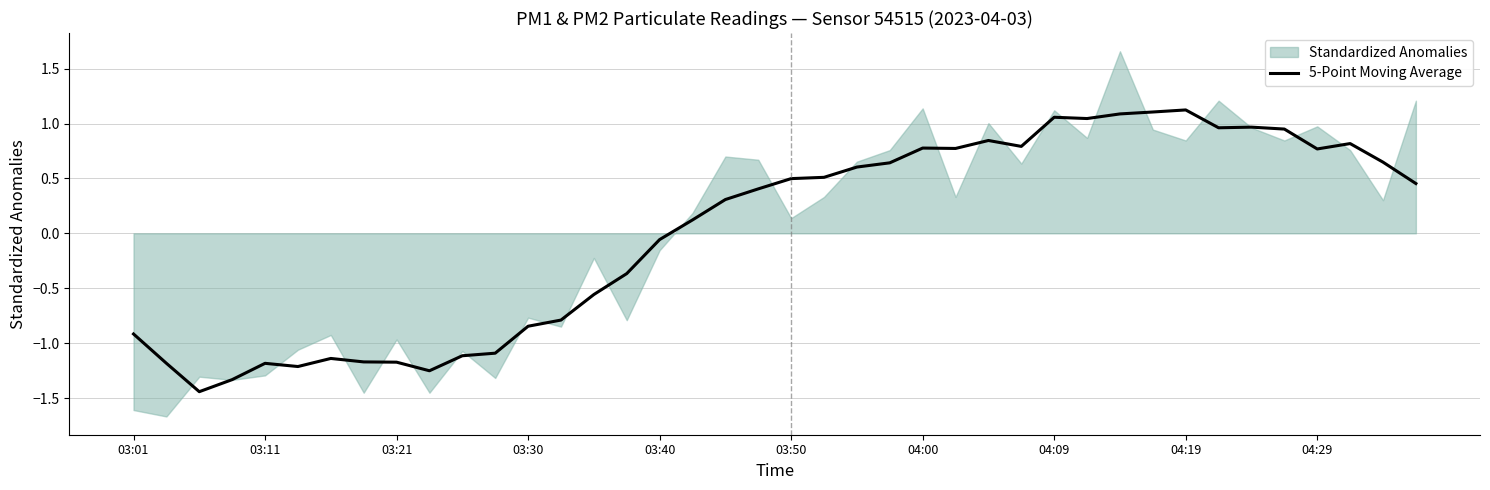

Is it true that 5-Point Moving Average equals -1.3 at 03:01?

False